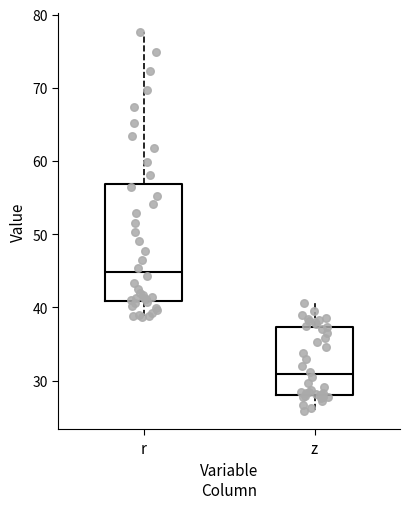

Reading left to right, read every box against the y-axis: the position of its median line, the range the box covers, and the ends of its whiskers. The values are not printed on the chart, so give them approximately, as read against the axis.

r: median 45, box 41 to 57, whiskers 39 to 78
z: median 31, box 28 to 37, whiskers 26 to 41